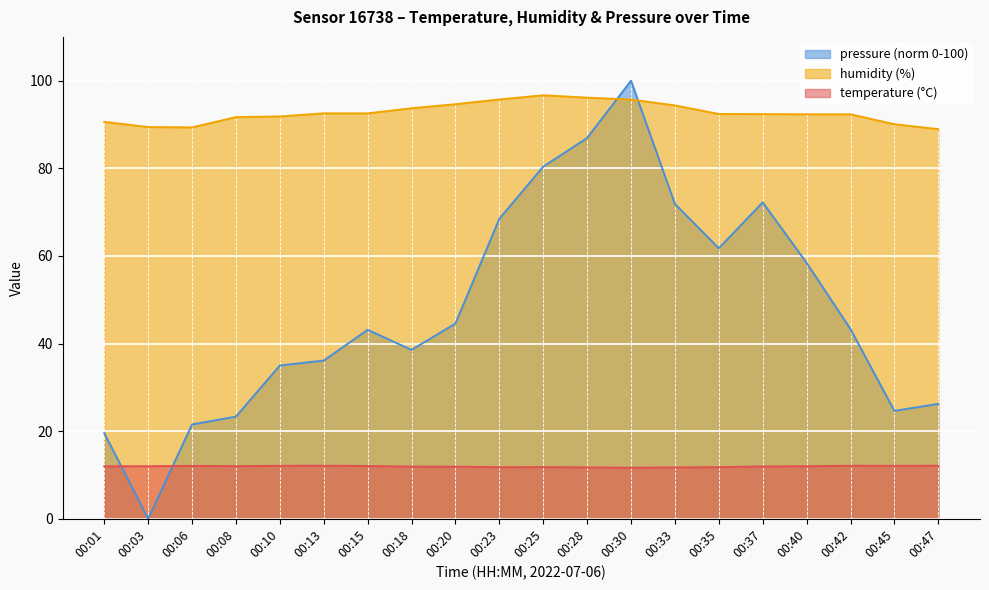

Which category has the highest value in the pressure_norm series?

00:30